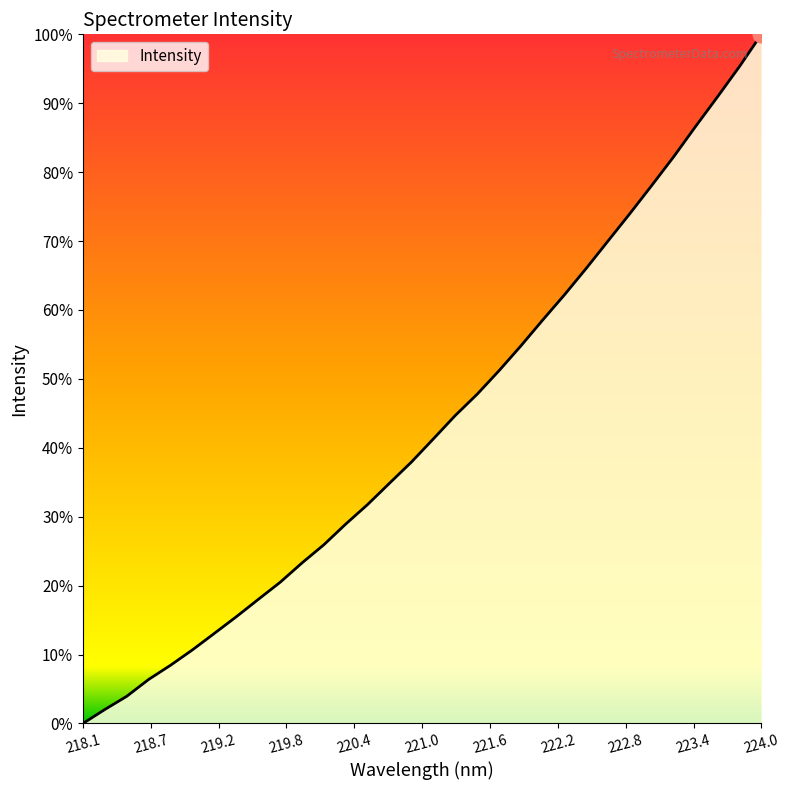

List the labels in order of value, largest first.

223.9802, 223.7895, 223.5987, 223.408, 223.2172, 223.0264, 222.8355, 222.6447, 222.4538, 222.263, 222.0721, 221.8812, 221.6902, 221.4993, 221.3083, 221.1174, 220.9264, 220.7354, 220.5444, 220.3533, 220.1623, 219.9712, 219.7801, 219.589, 219.3979, 219.2067, 219.0156, 218.8244, 218.6332, 218.442, 218.2508, 218.0596